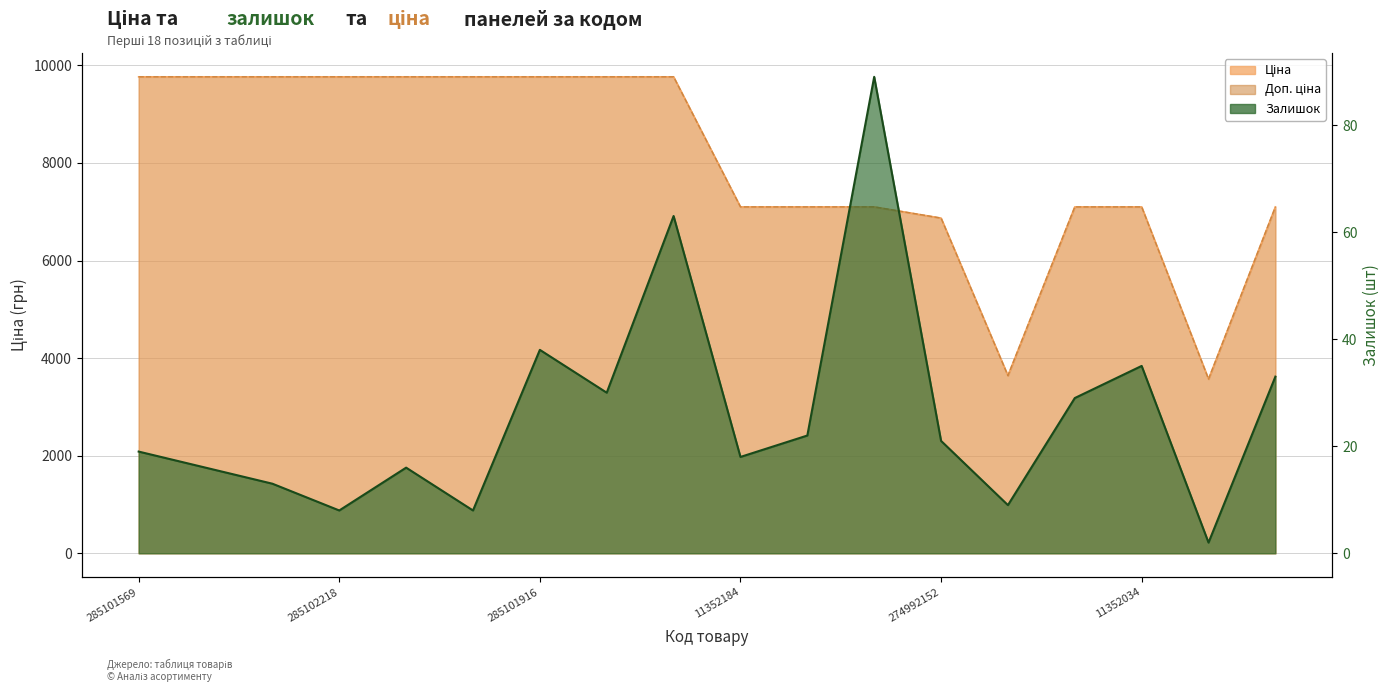

What position from the left is 285102221?

2